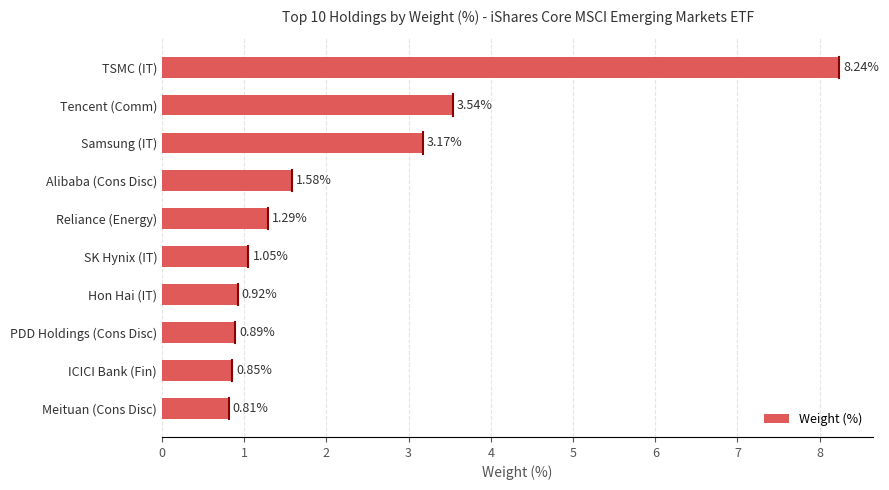

Which has a higher value, Tencent (Comm) or Samsung (IT)?

Tencent (Comm)